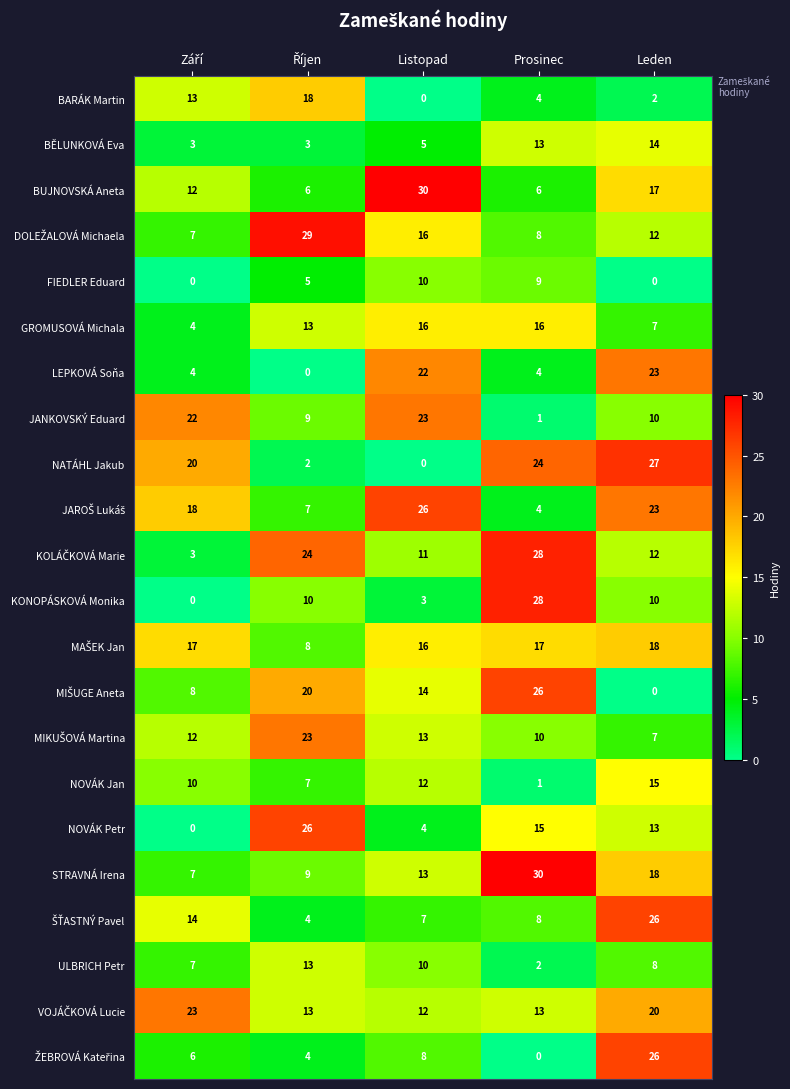

At which label is NOVÁK Petr closest to 13?

Leden